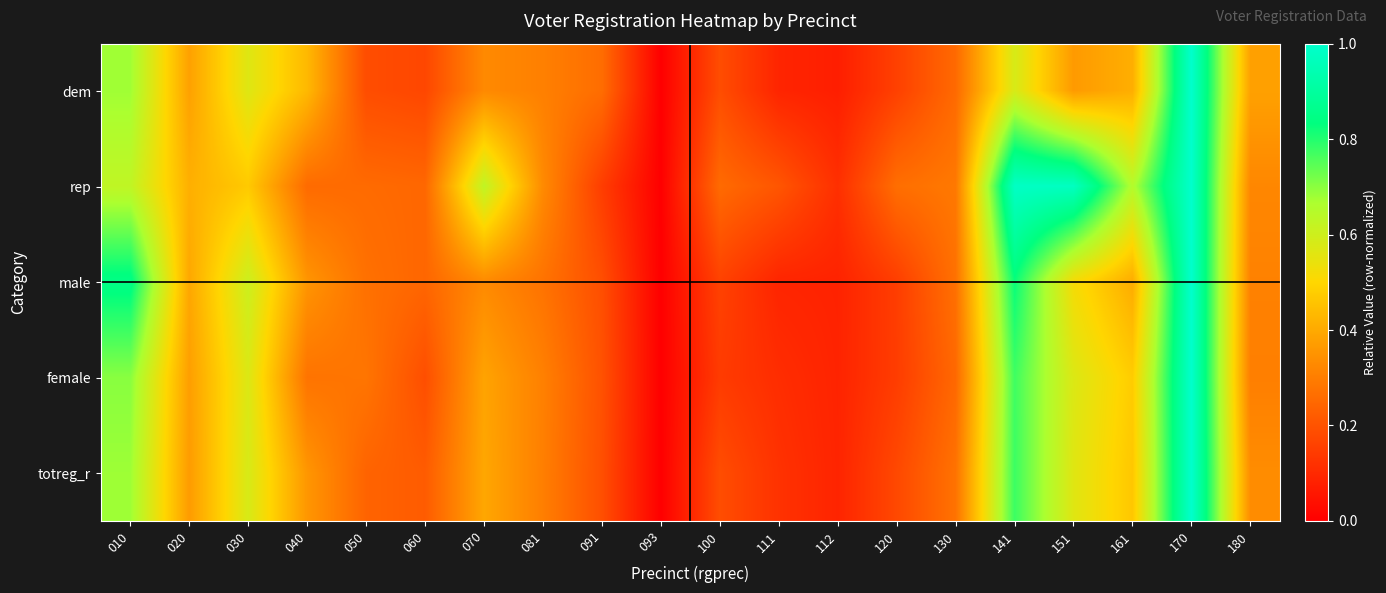

At how many categories does at least one series exceed 0?

19